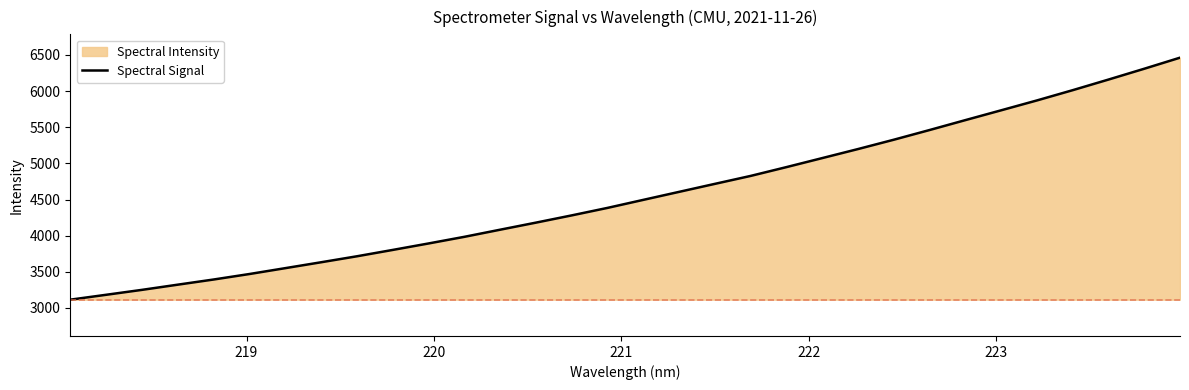

How many values are below 4495?

16